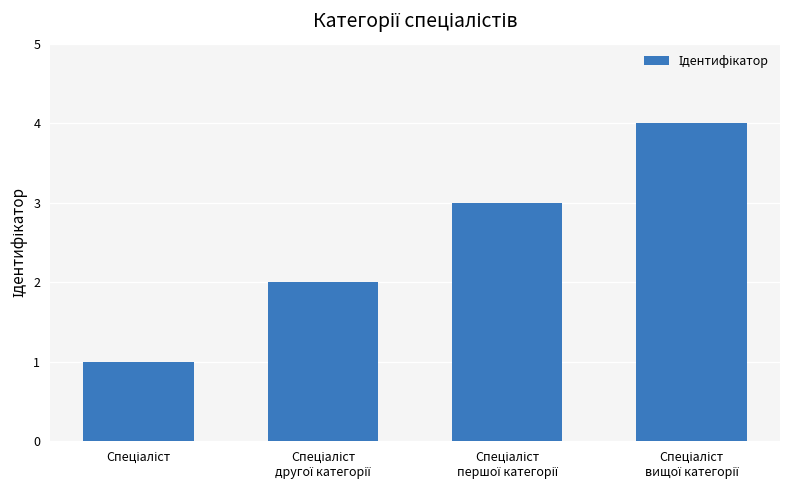

What is the difference between the maximum and minimum values?

3